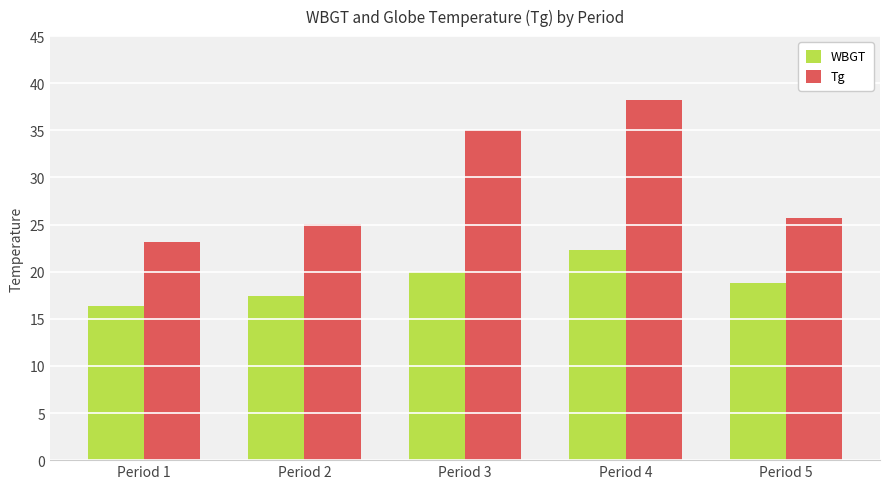

What is the spread (max minus min) of values at Period 1?

6.7